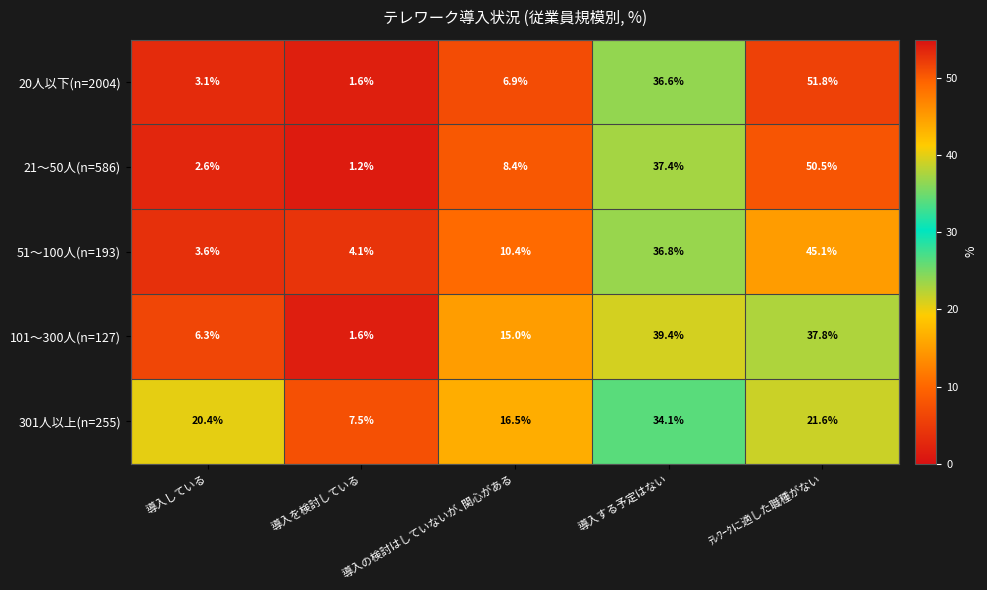

What is the difference between the highest and lowest values at 導入を検討している?

6.3